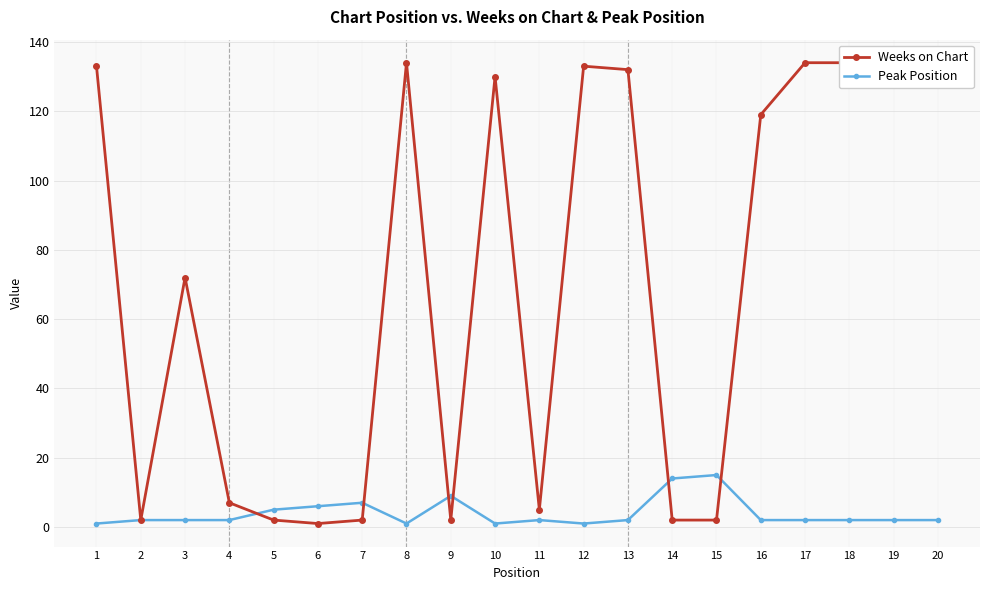

Where do Weeks on Chart and Peak Position first cross each other?

4 and 5